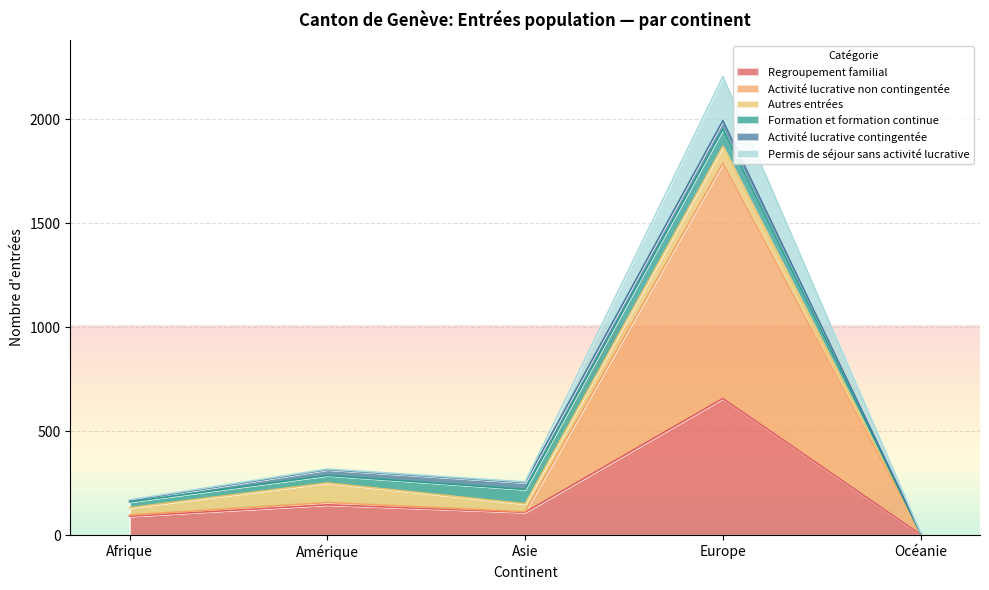

The value of Activité lucrative non contingentée at Amérique is 281. True or false?

False